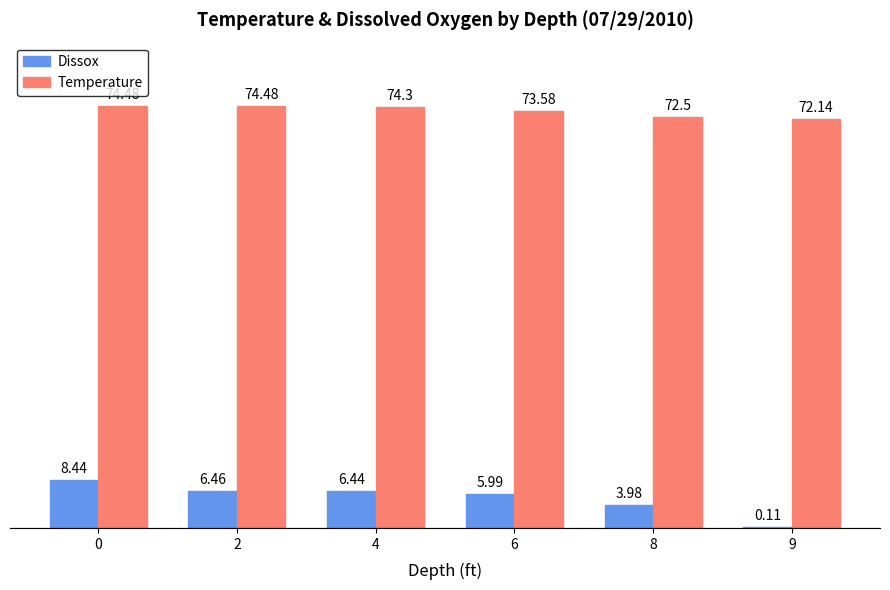

The Temperature series shows 107.0 at 0. True or false?

False